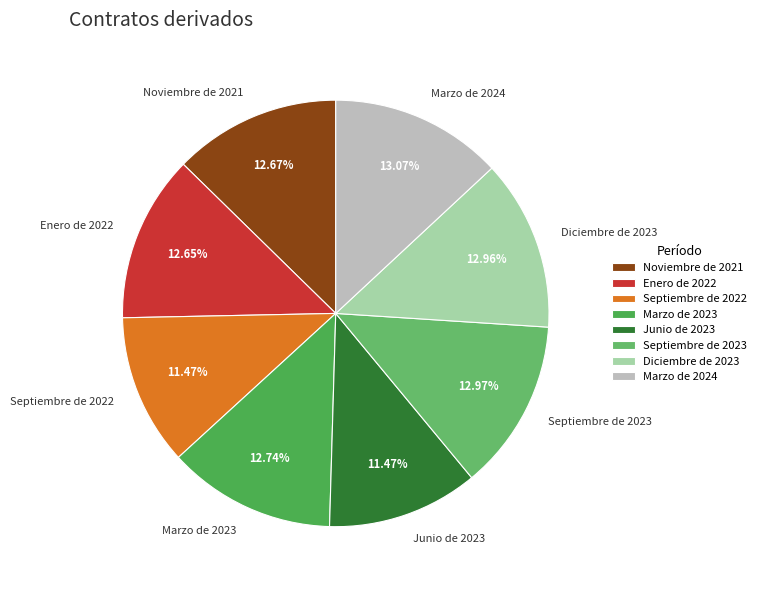

Is the sum of Junio de 2023 and Diciembre de 2023 greater than half?

No